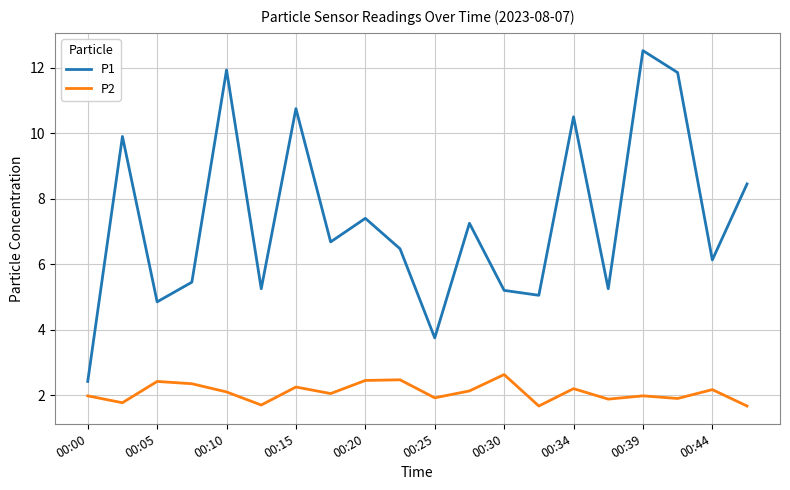

True or false: P1 and P2 cross at least once.

False